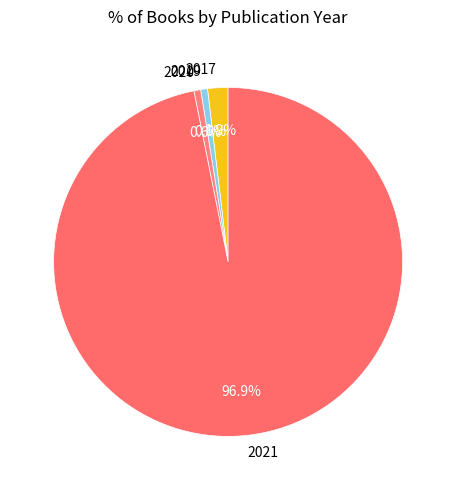

Combined, what portion of the pie is 2020 and 2021?

97.5%